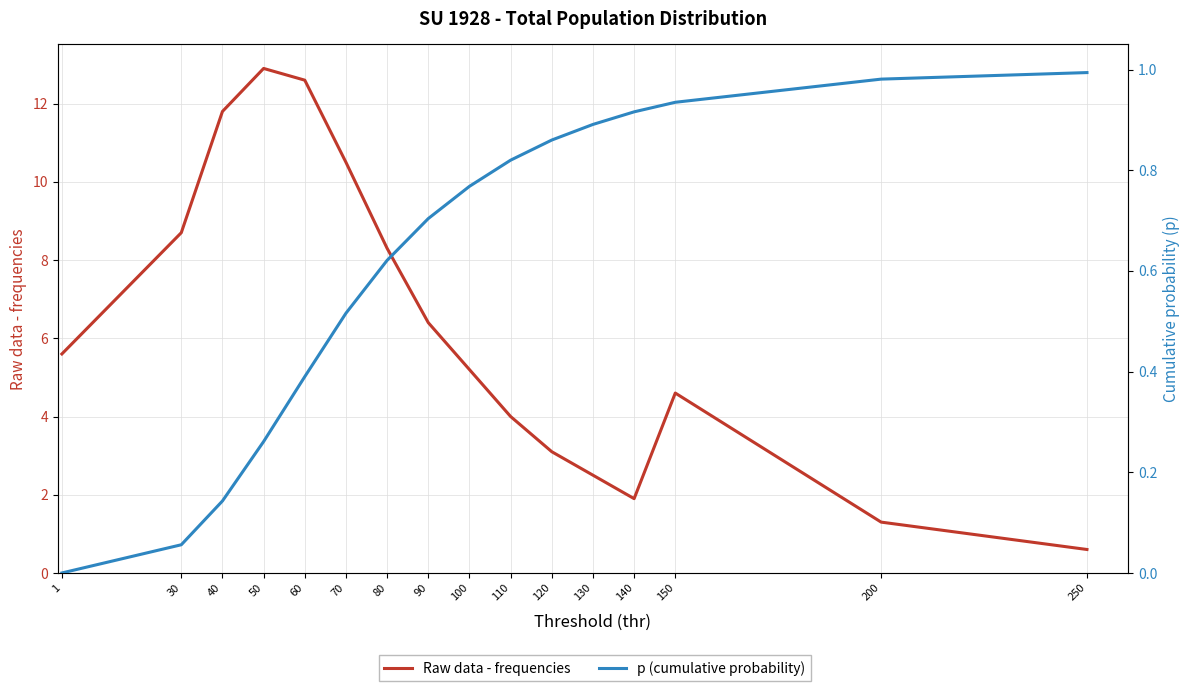

List the series in order of their overall mean, highest first.

Raw data - frequencies, p (cumulative probability)